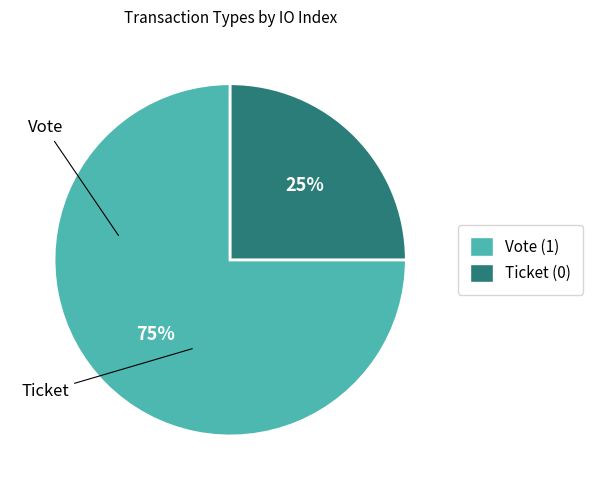

Rank the categories by value from highest to lowest.

Vote, Ticket